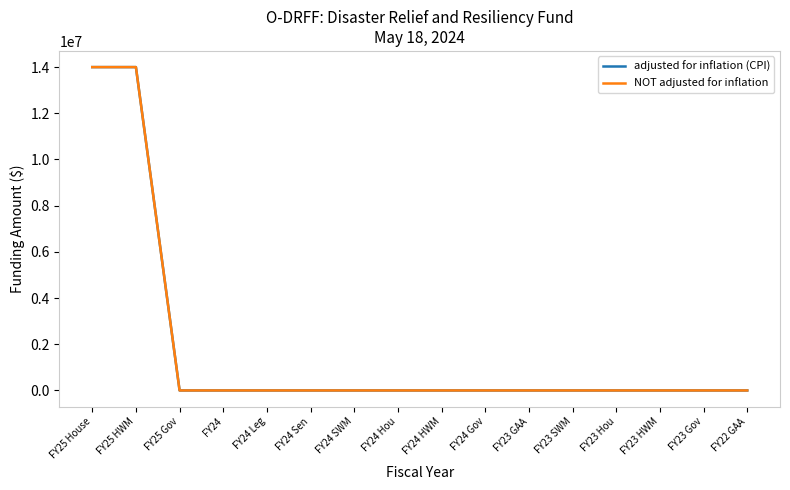

What is the difference between the maximum and minimum values in the adjusted for inflation (CPI) series?

14000000